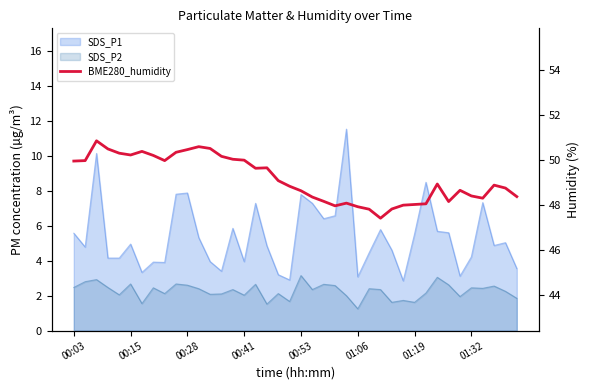

What is the ratio of the value at 17 to the value at 27?

1.0